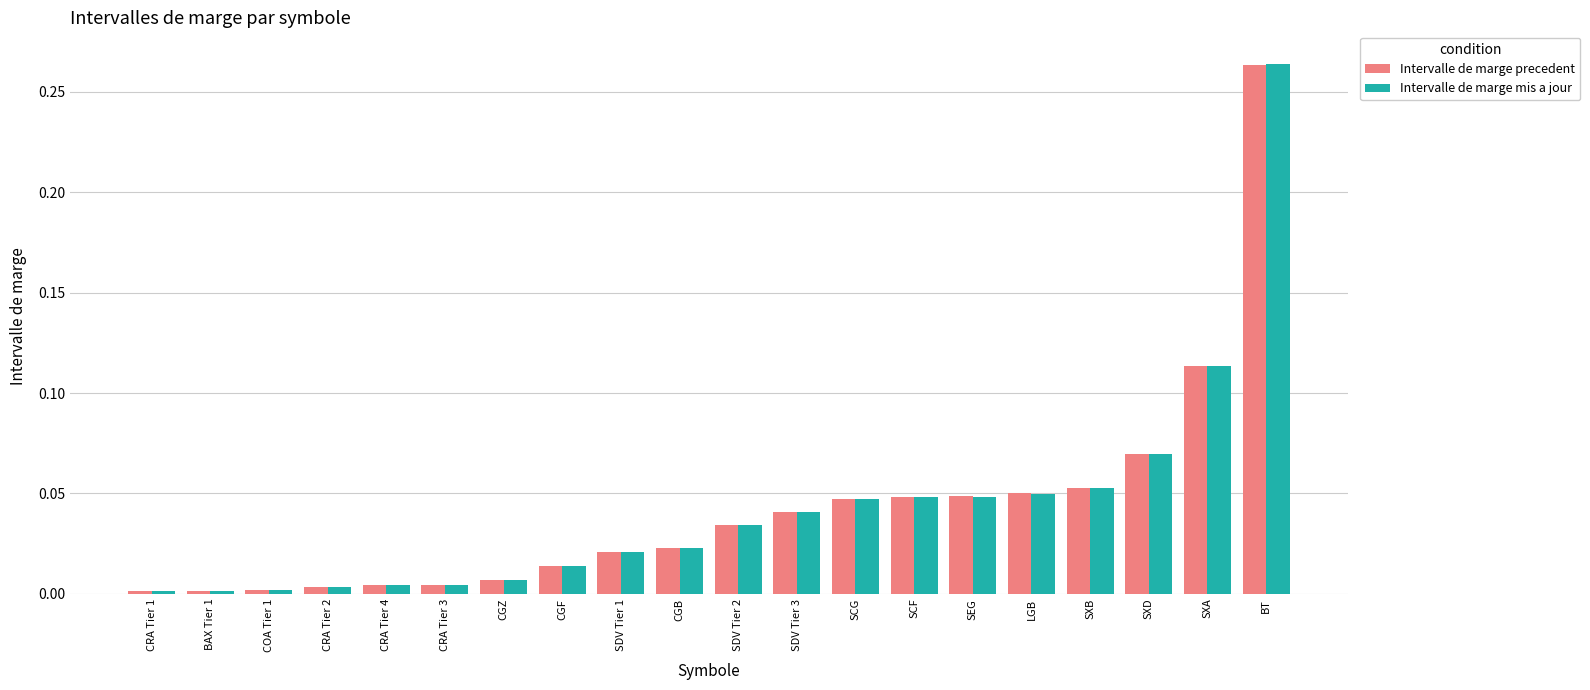

What is the label of the 16th bar from the right?

CRA Tier 4